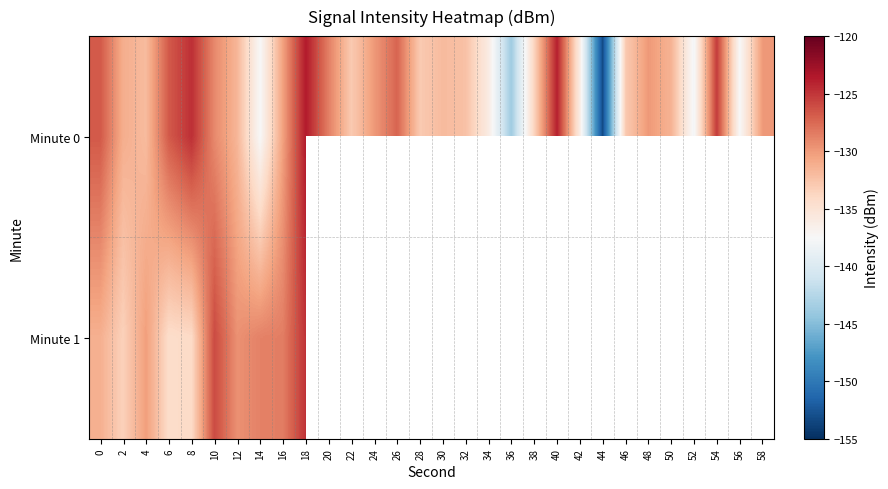

What is the highest value of the Minute 1 series?

-124.9